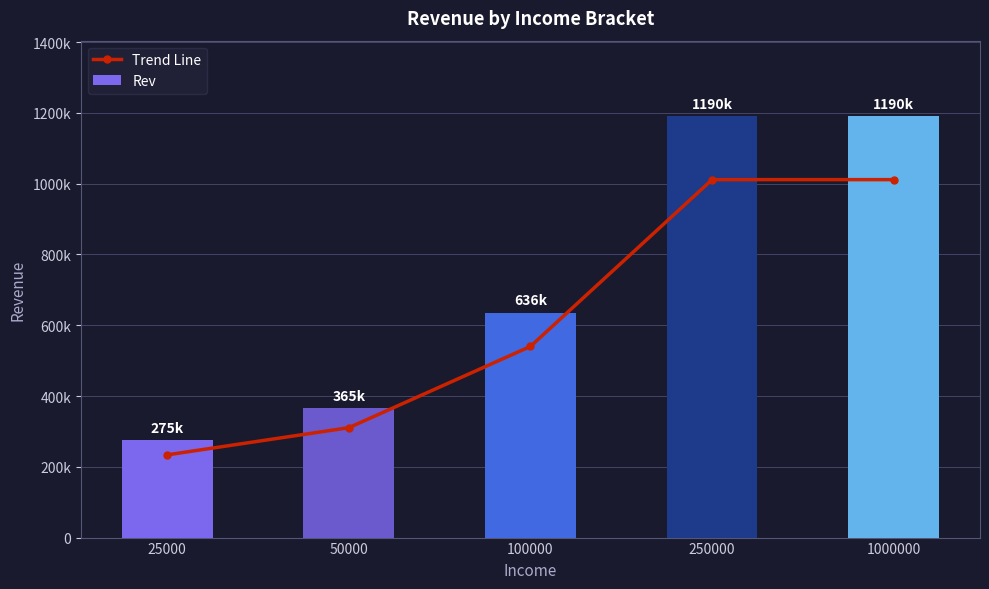

How many values in the Rev series are below 635533?

2